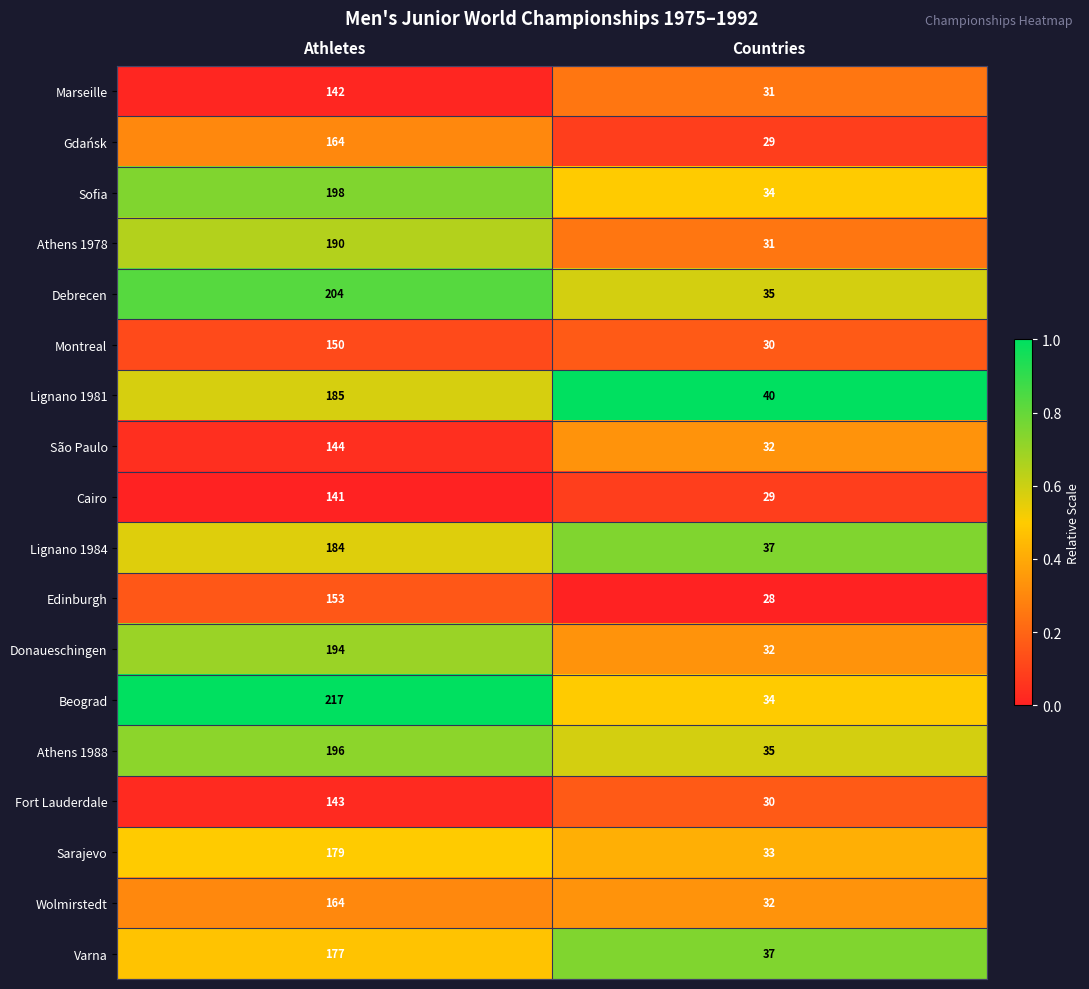

List the labels in order of São Paulo value, smallest first.

Countries, Athletes